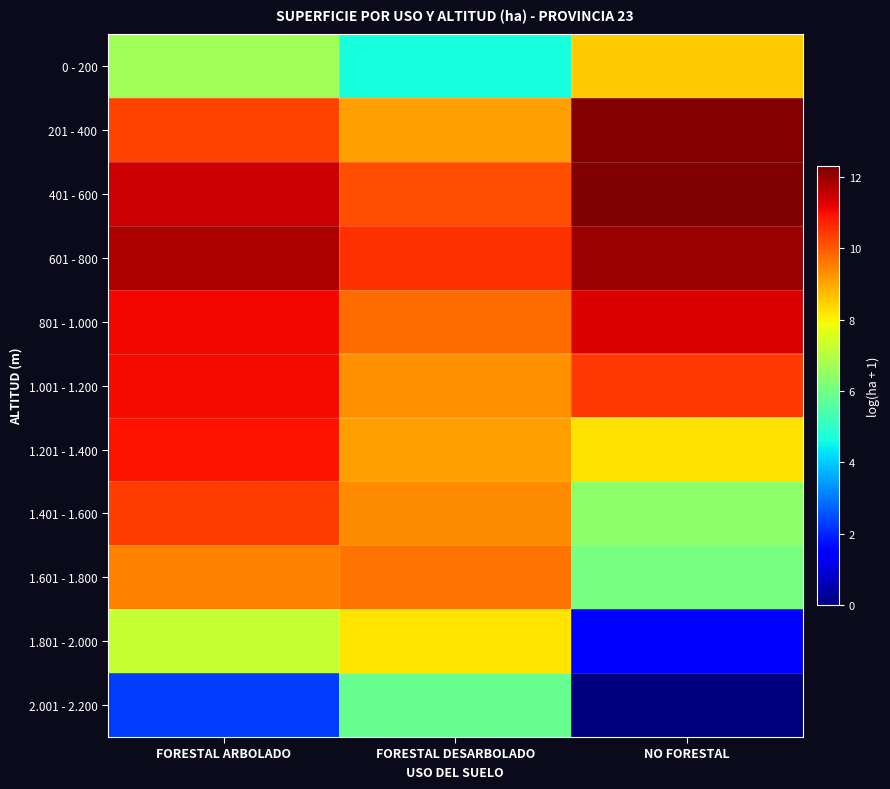

Count the number of data series in this chart.

11